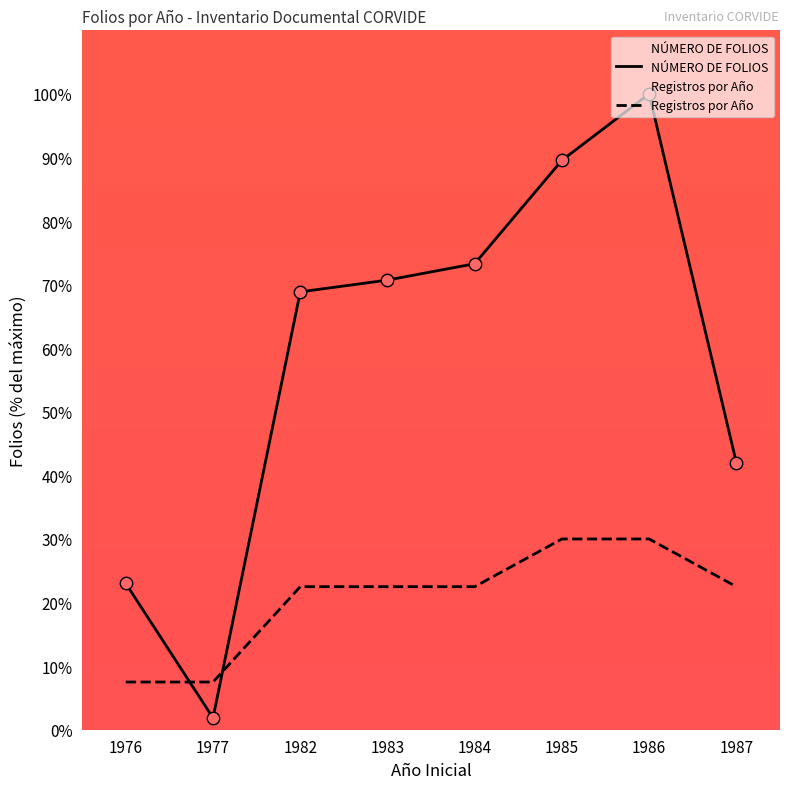

At how many categories does at least one series exceed 68?

5